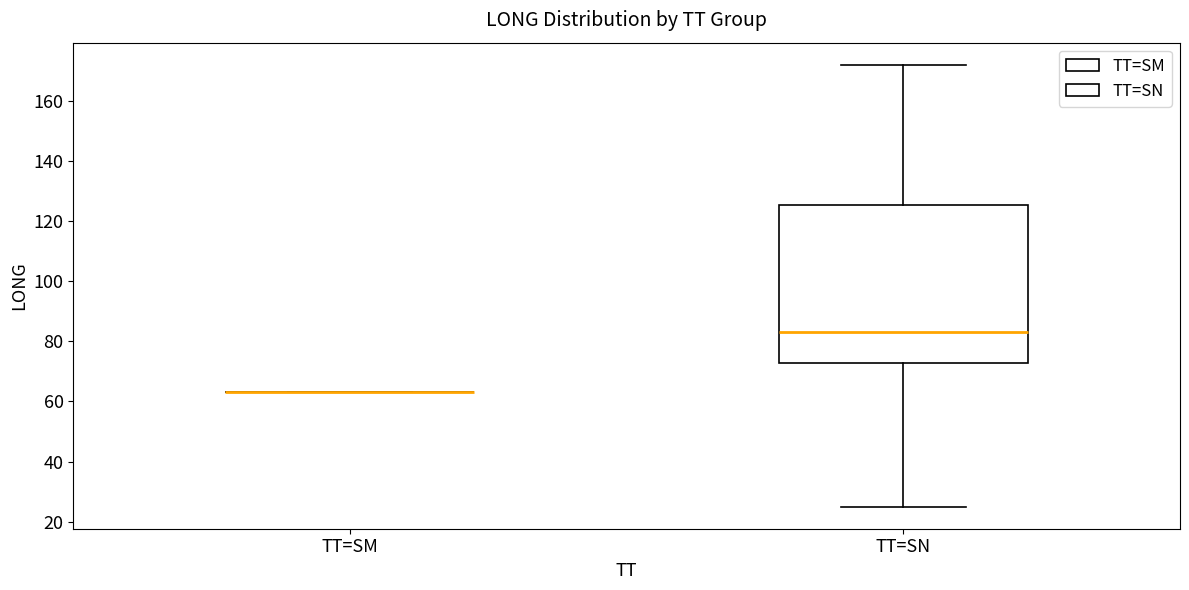

Reading left to right, read every box against the y-axis: the position of its median line, the range the box covers, and the ends of its whiskers. The values are not printed on the chart, so give them approximately, as read against the axis.

TT=SM: box collapsed to a line at 64, whiskers 64 to 64
TT=SN: median 84, box 72 to 126, whiskers 26 to 172